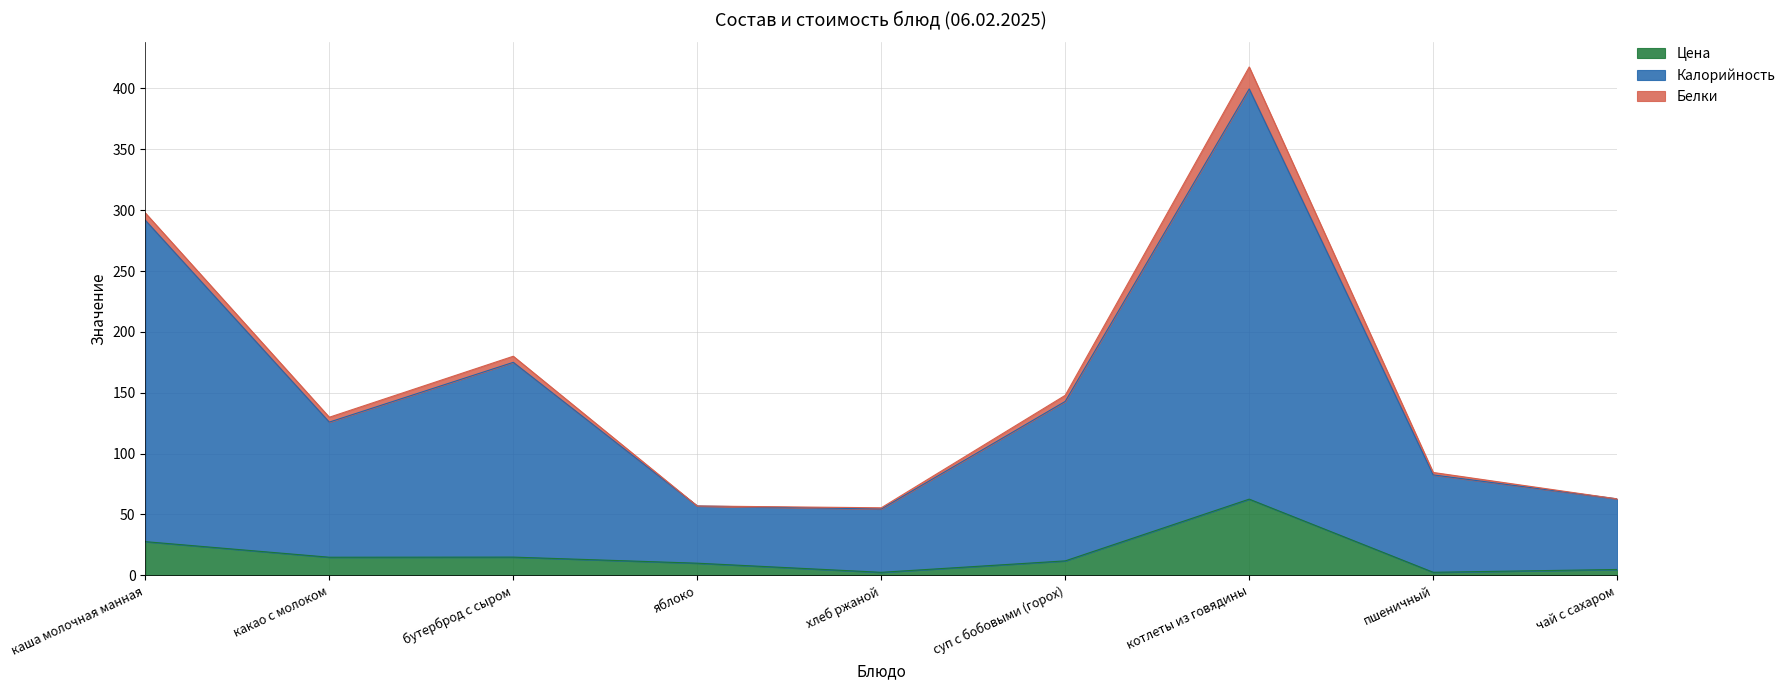

True or false: Цена and Калорийность cross at least once.

False